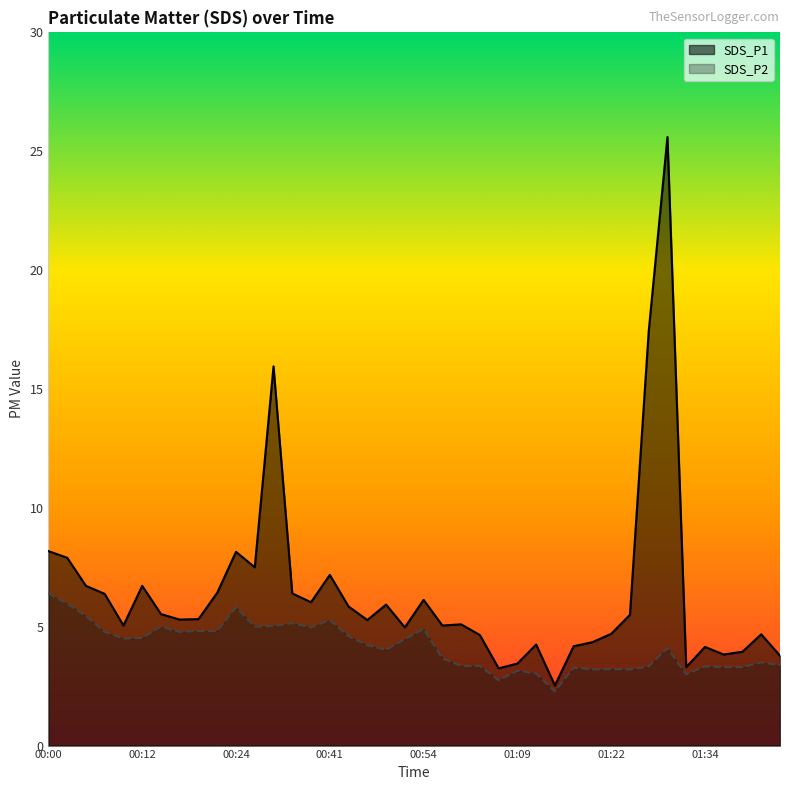

The value of SDS_P2 at 01:42 is 3.5. True or false?

True